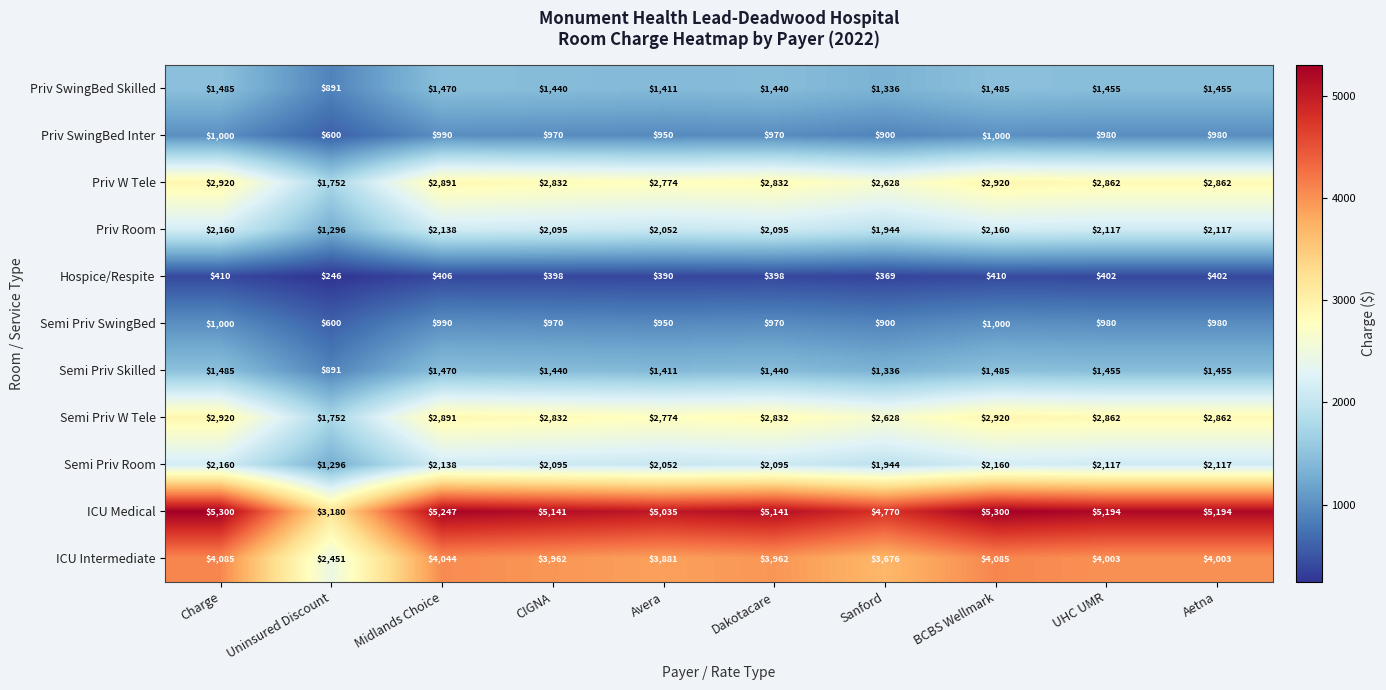

What is the sum of all Priv SwingBed Skilled values?

13868